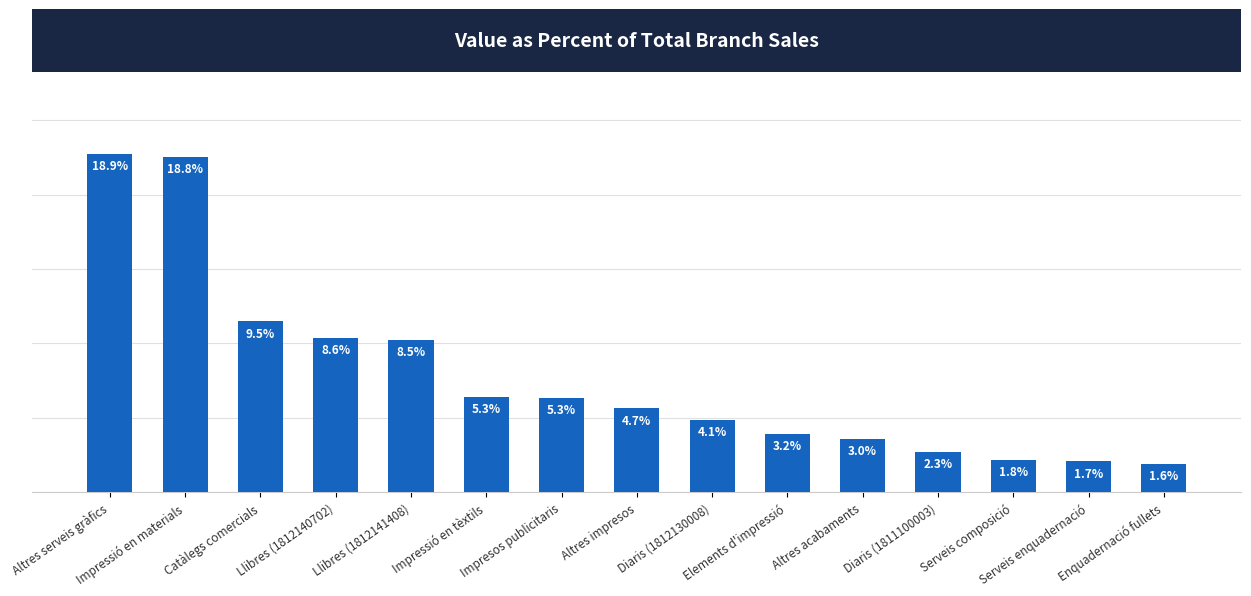

Does the chart contain any negative values?

No